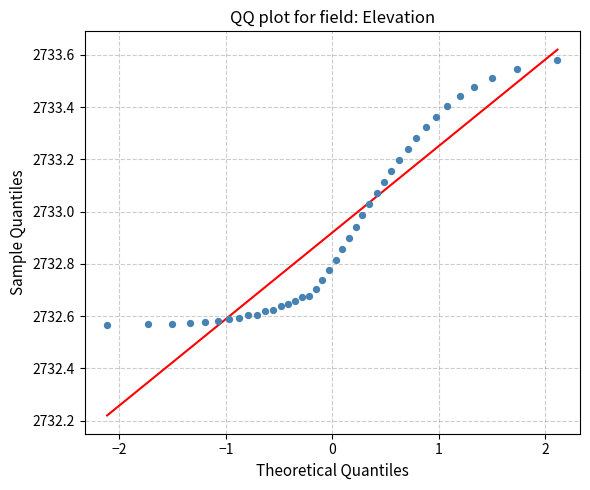

What is the range of Y values (max minus min)?

1.0